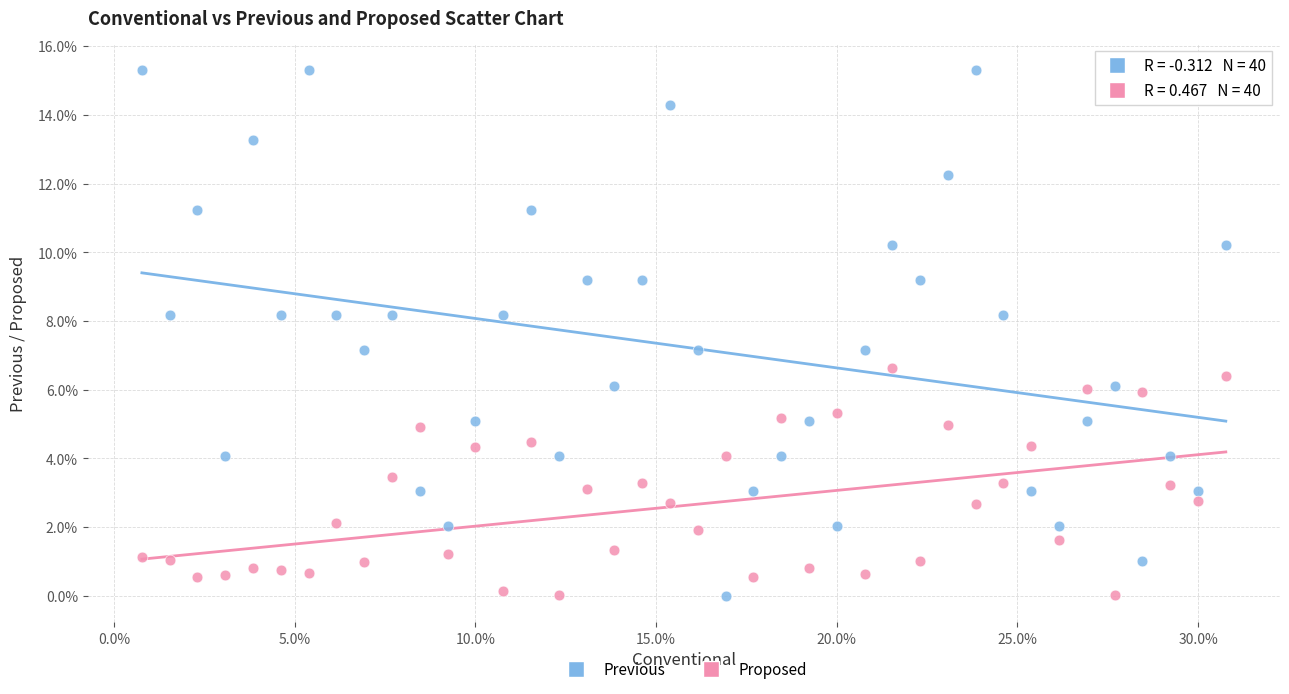

Which series has the largest Y range (max minus min)?

Previous